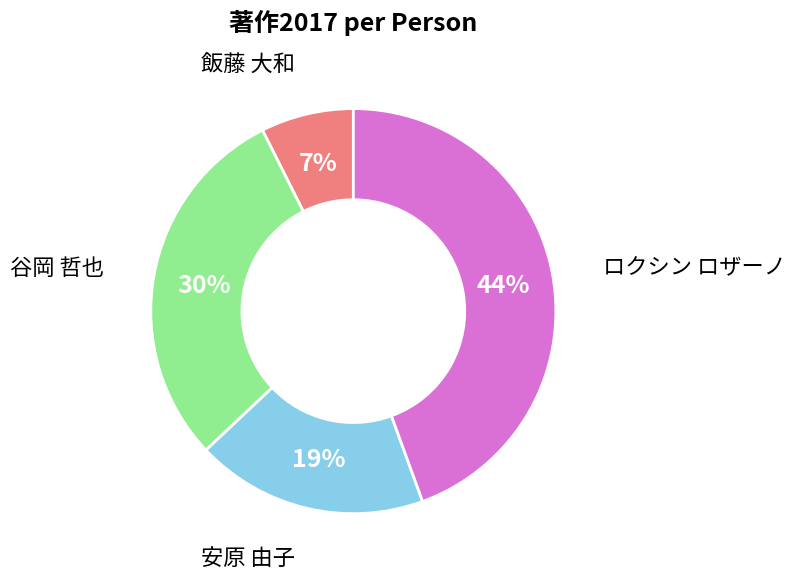

Does any single category account for the majority?

No